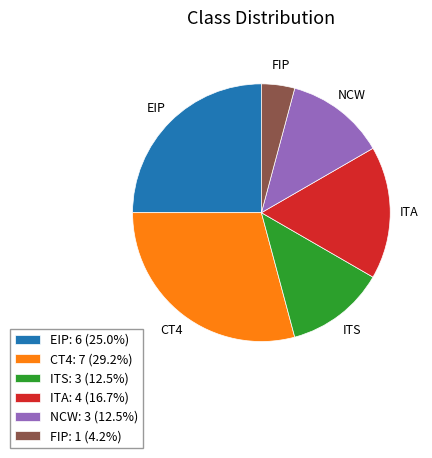

Which slice is the largest?

CT4